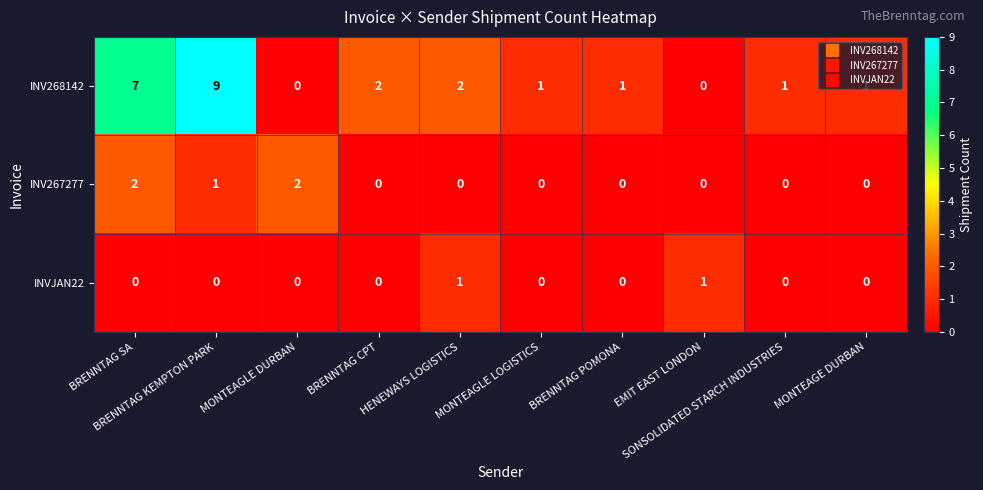

Which series has the widest spread of values?

INV268142